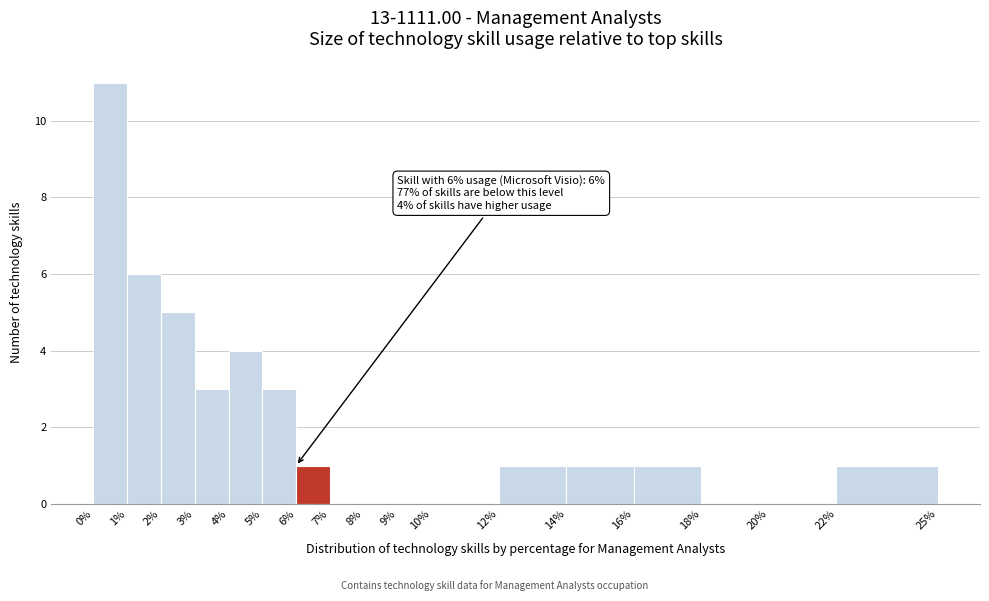

Which range on the x-axis has the tallest bar?

0% to 1%